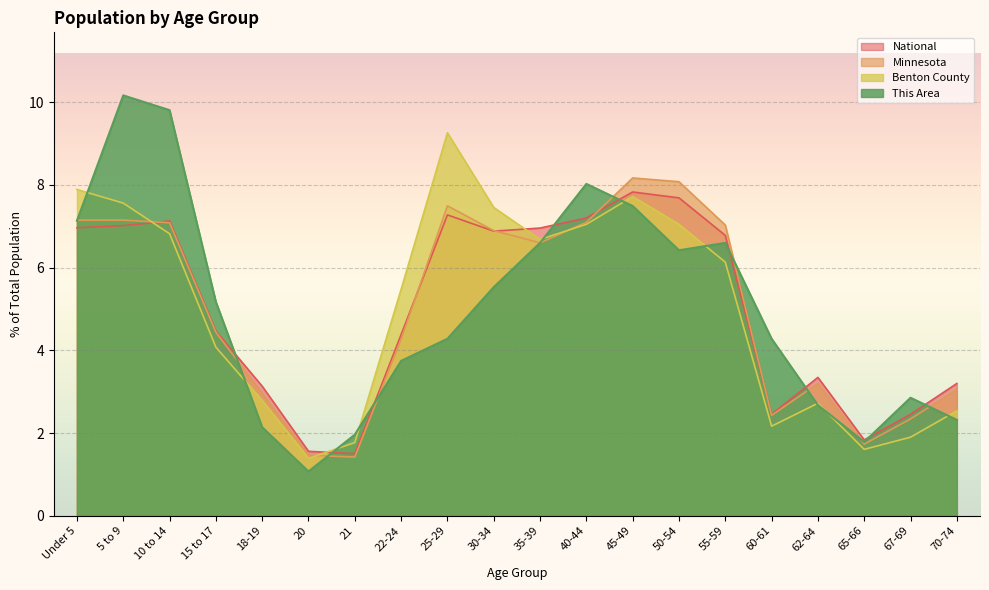

Which label corresponds to the smallest value in the chart?

20